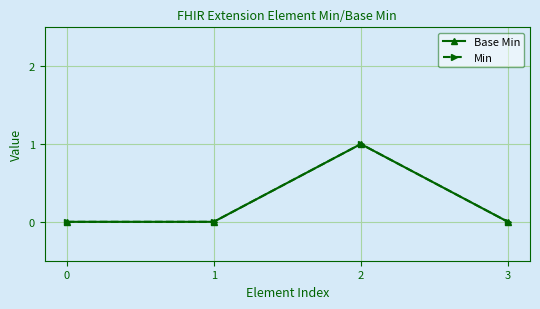

Does the chart have visible grid lines?

Yes